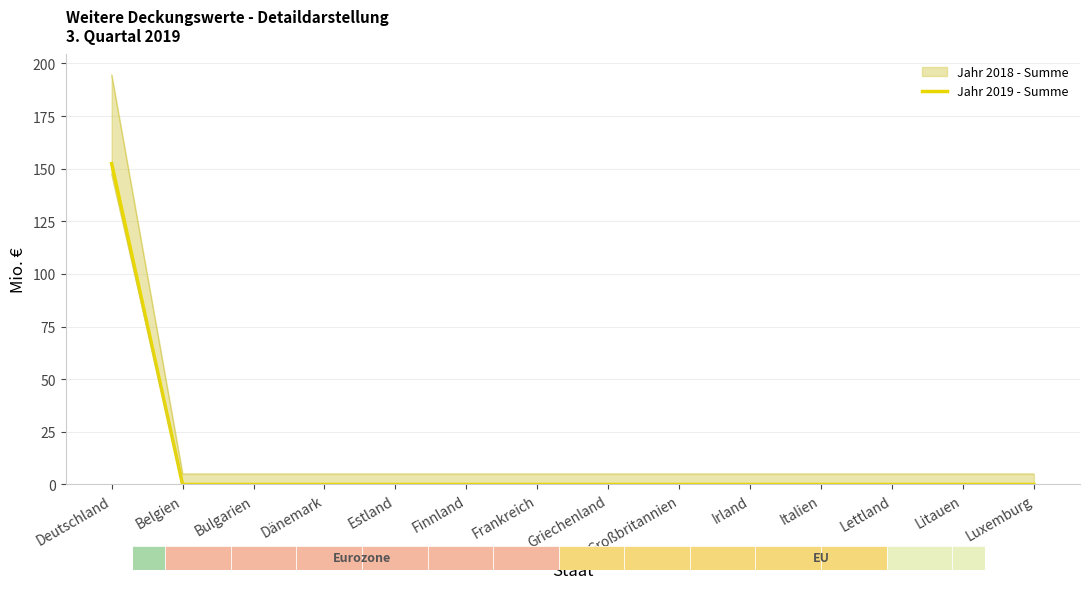

Reading left to right, what are all the values shown in this chart?

Deutschland=152.4	Belgien=0.0	Bulgarien=0.0	Dänemark=0.0	Estland=0.0	Finnland=0.0	Frankreich=0.0	Griechenland=0.0	Großbritannien=0.0	Irland=0.0	Italien=0.0	Lettland=0.0	Litauen=0.0	Luxemburg=0.0